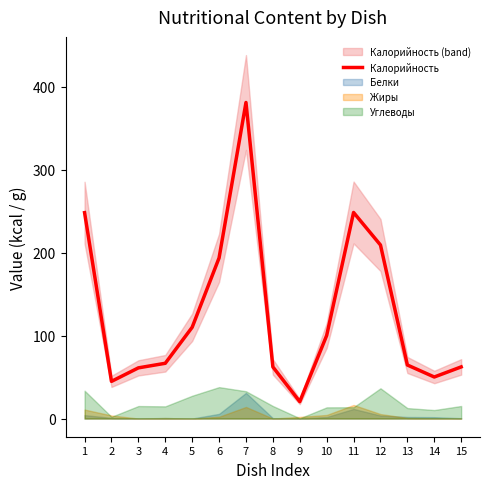

List the labels in order of value, largest first.

7, 11, 1, 12, 6, 5, 10, 4, 13, 8, 15, 3, 14, 2, 9